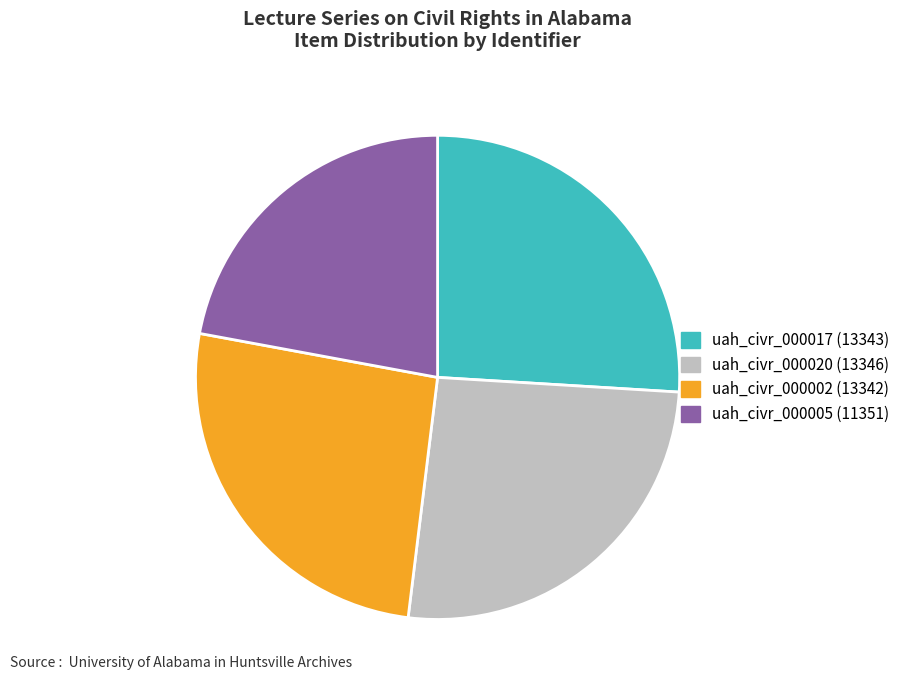

What is the ratio of the value at uah_civr_000002 (13342) to the value at uah_civr_000020 (13346)?

1.0